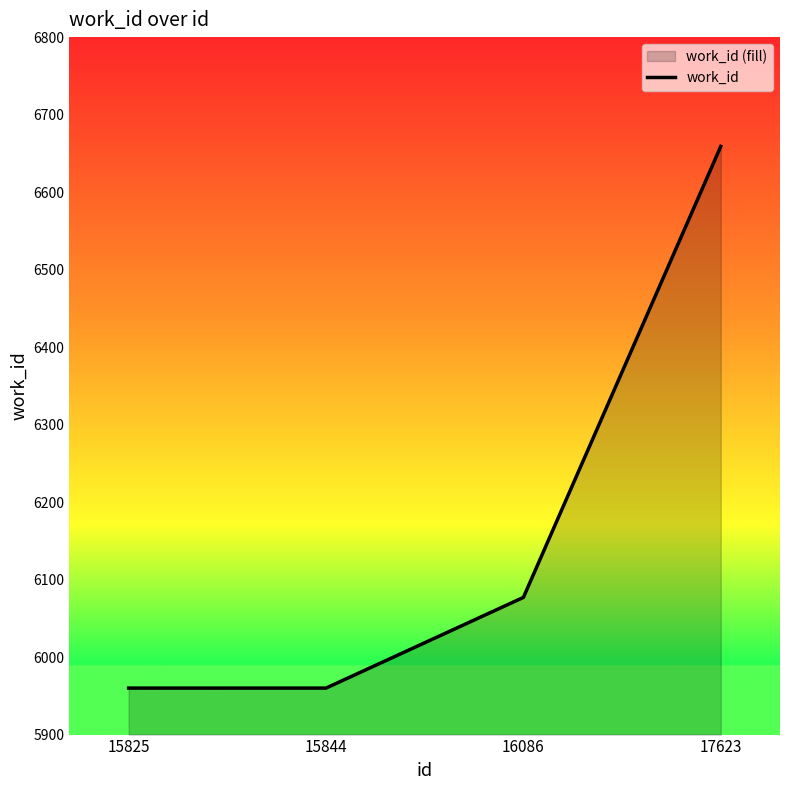

How many data points are above 6077?

1